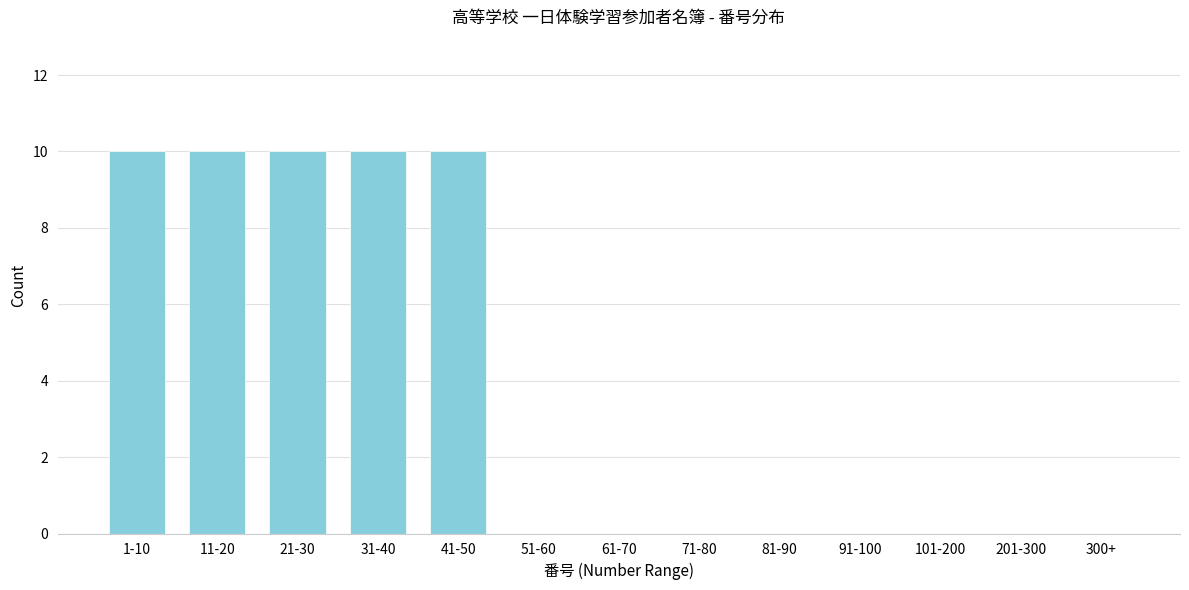

Reading left to right, transcribe all the data shown in this chart.

1-10=10	11-20=10	21-30=10	31-40=10	41-50=10	51-60=0	61-70=0	71-80=0	81-90=0	91-100=0	101-200=0	201-300=0	300+=0